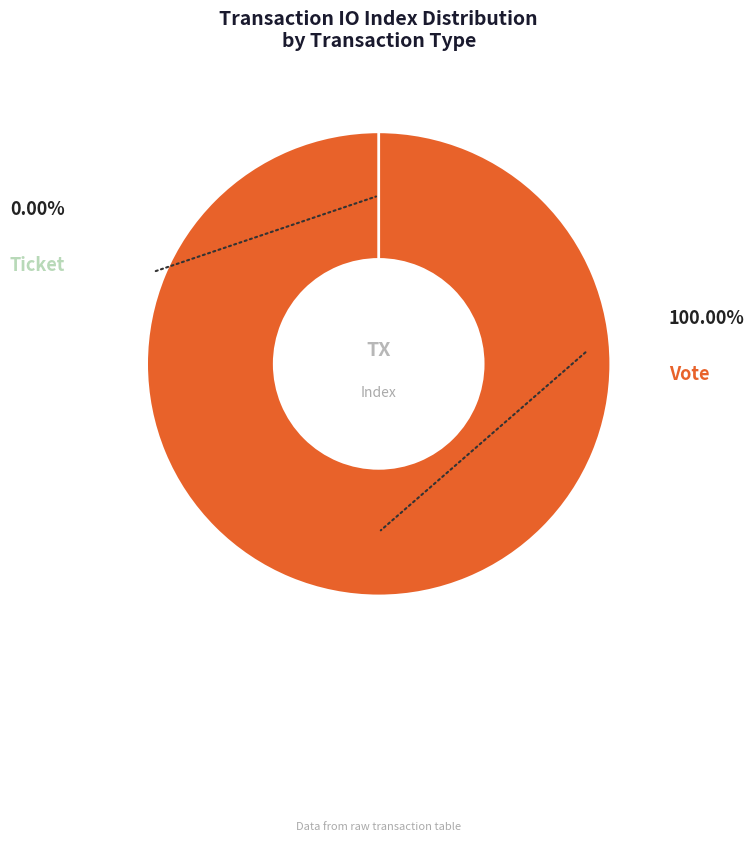

To the nearest percent, what percentage of the pie is Vote (io_index=1)?

100%